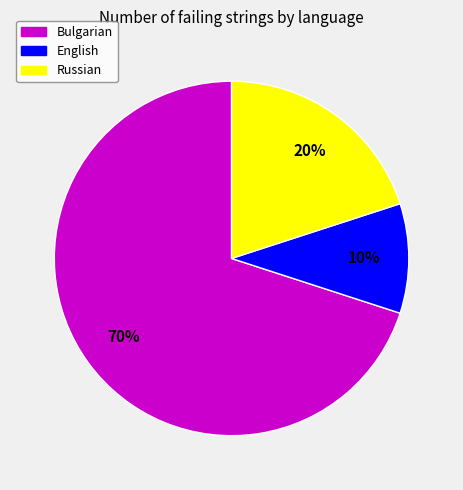

What is the majority slice?

Bulgarian